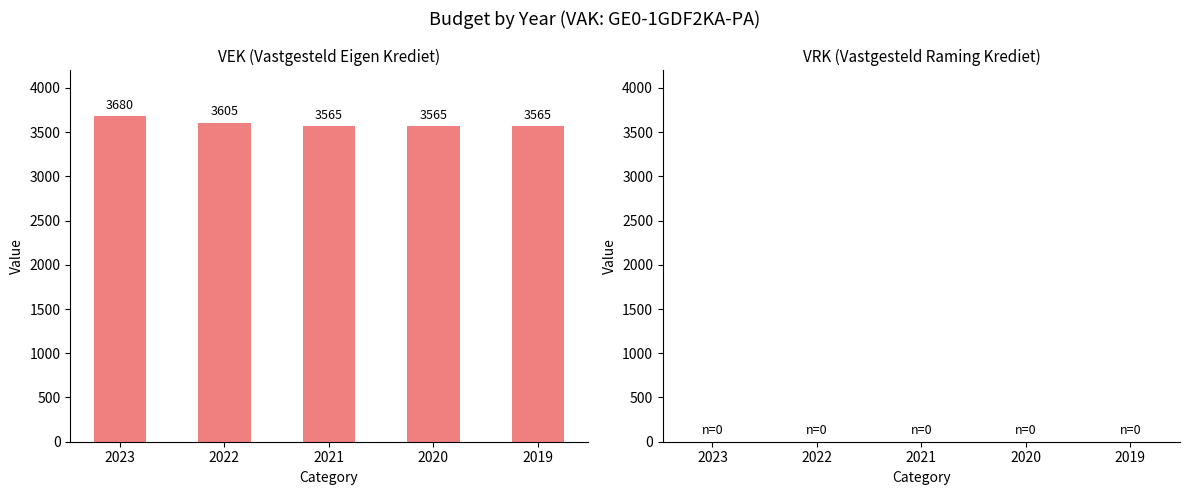

Which category has the highest value across all series?

2023